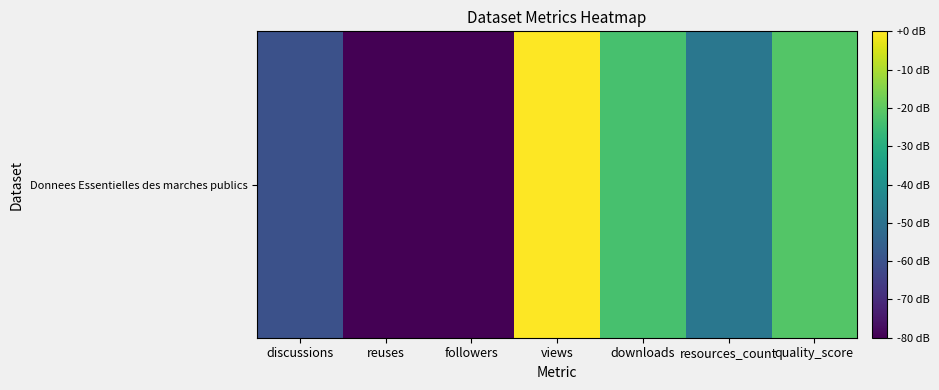

How many values are below zero?

6